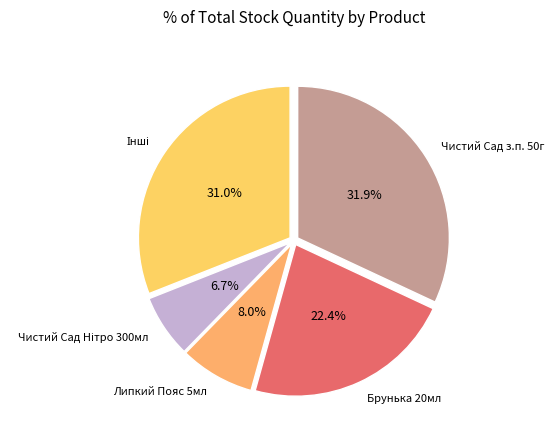

Is it true that Чистий Сад з.п. 50г is 46% of the pie?

False